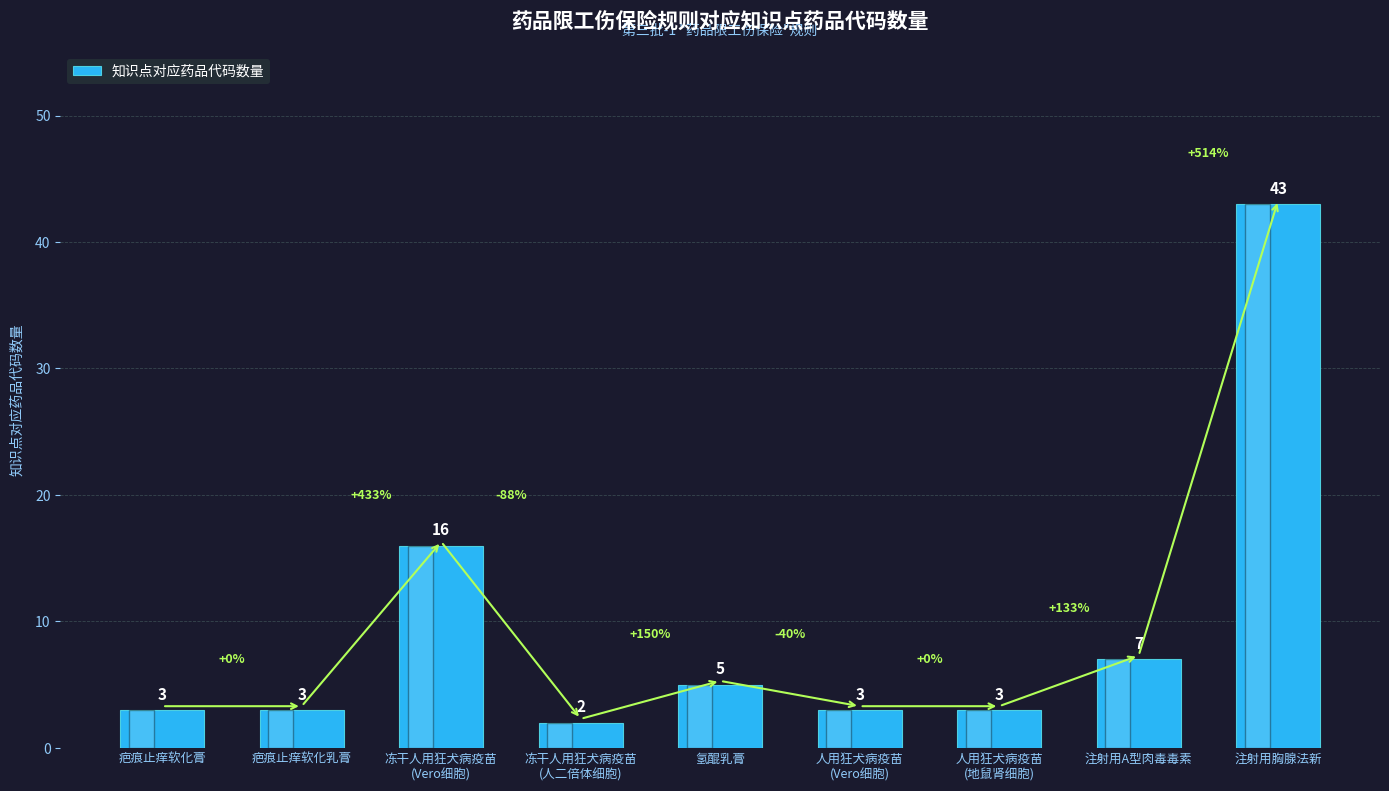

Is it true that the value at 人用狂犬病疫苗
(Vero细胞) is 3?

True